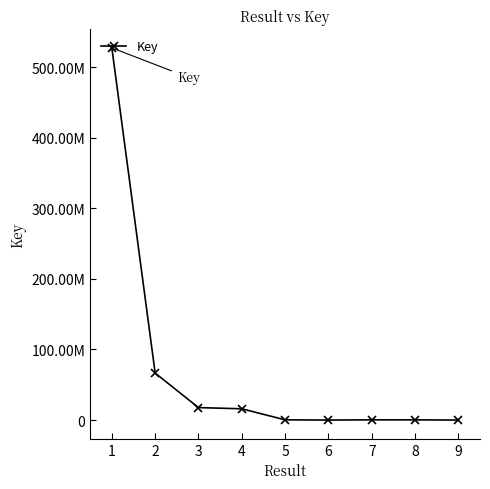

Is this an area chart (filled region under the line)?

No